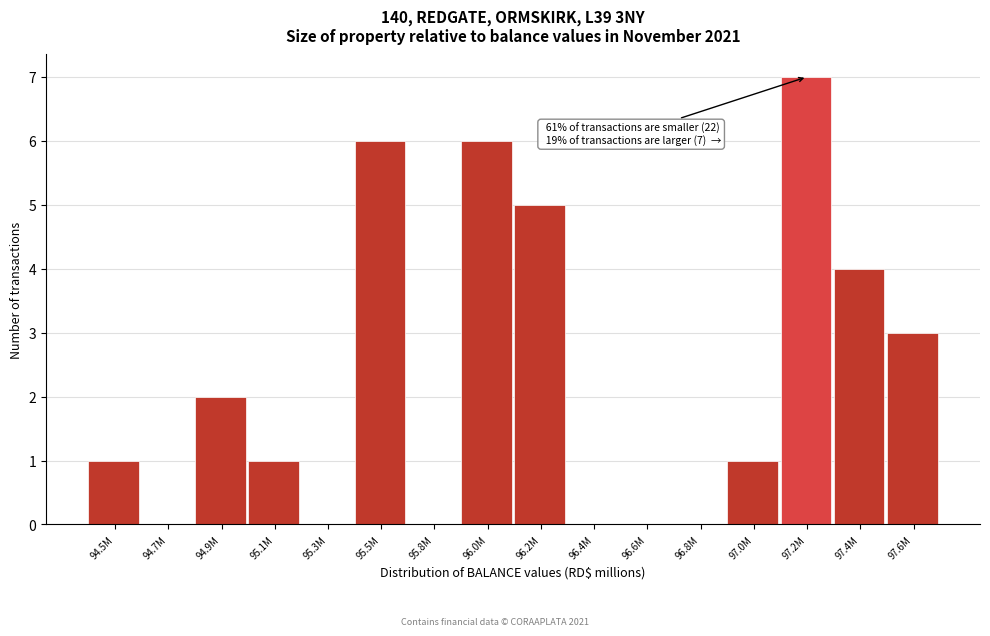

Reading left to right, transcribe all the data shown in this chart.

94.5M=1	94.7M=0	94.9M=2	95.1M=1	95.3M=0	95.5M=6	95.8M=0	96.0M=6	96.2M=5	96.4M=0	96.6M=0	96.8M=0	97.0M=1	97.2M=7	97.4M=4	97.6M=3